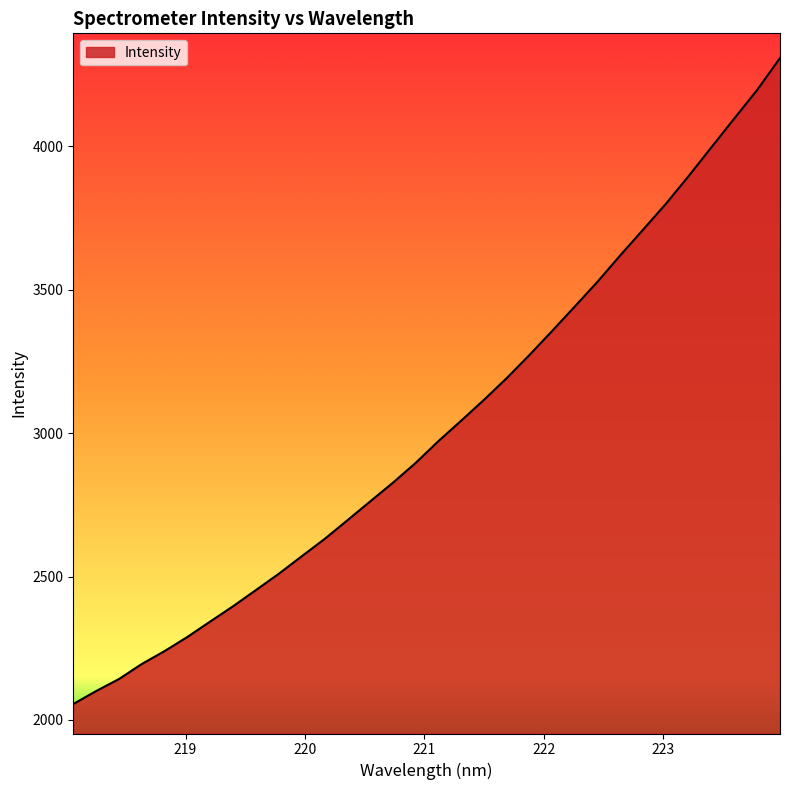

What is the difference between the maximum and minimum values?

2252.2